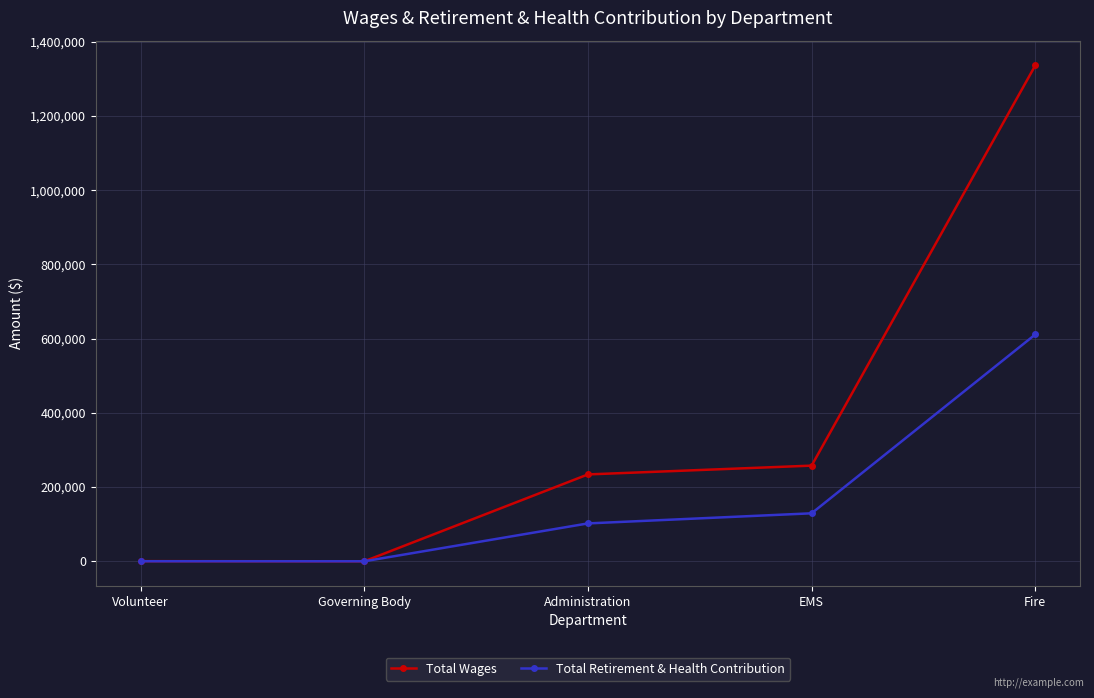

What is the value of the Total Wages point at the 5th from the left?

1336414.0